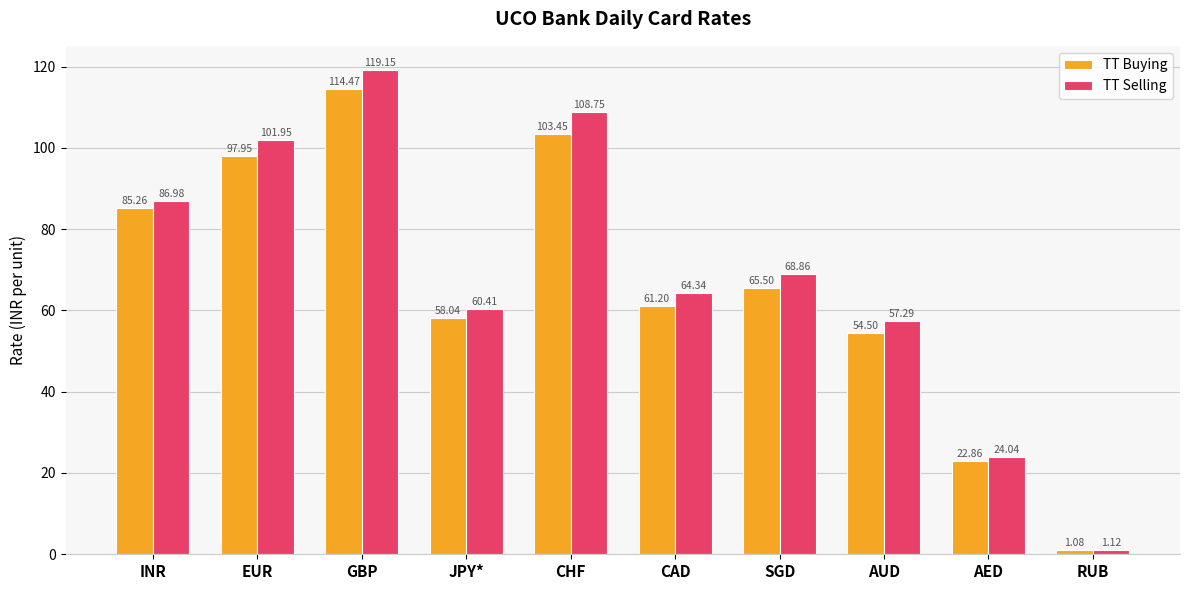

Which series changed the most between JPY* and AUD?

TT Buying